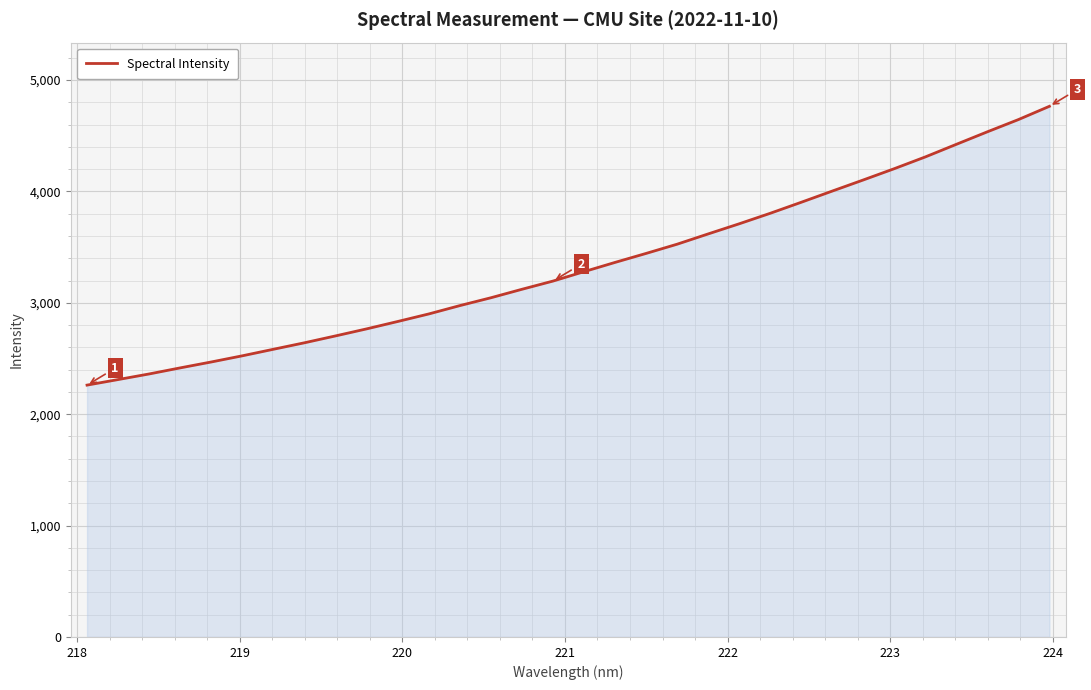

How many lines are shown in the chart?

1